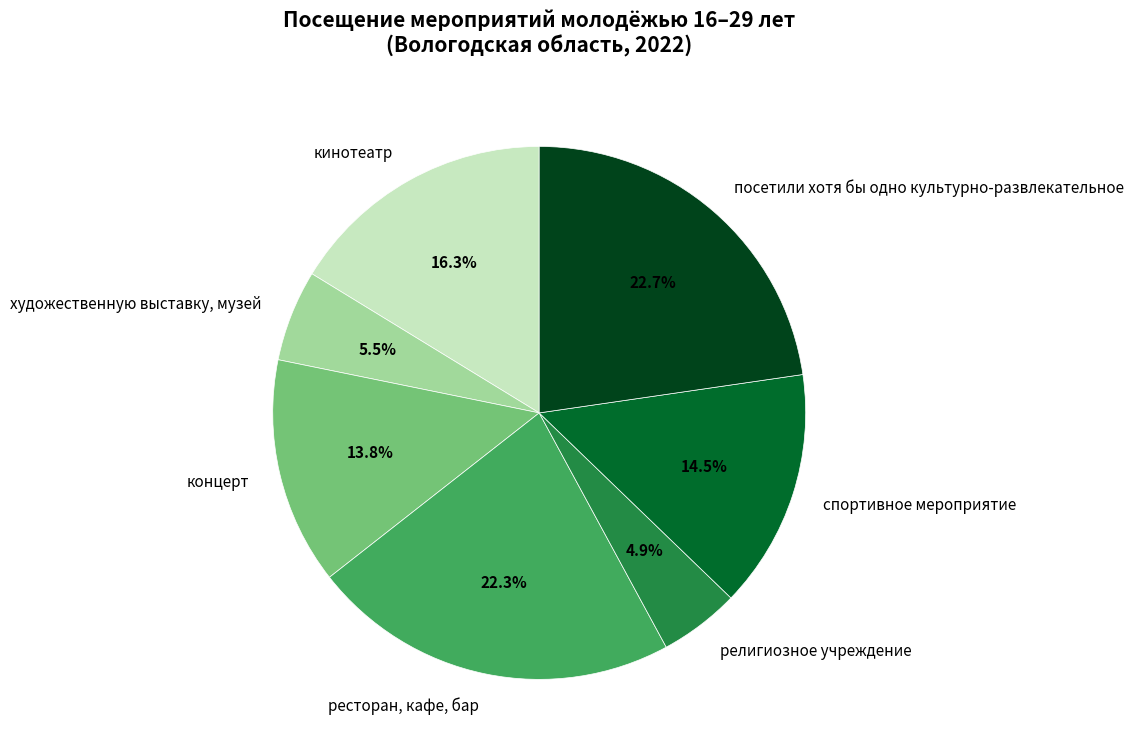

True or false: кинотеатр accounts for 25% of the total.

False